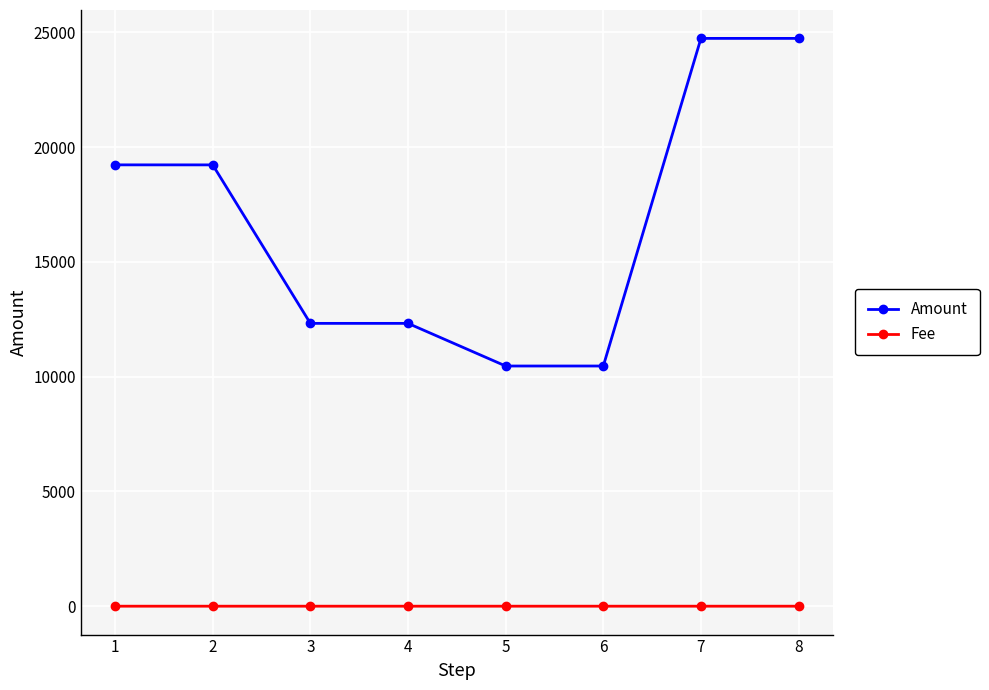

List the series in order of their overall mean, lowest first.

Fee, Amount